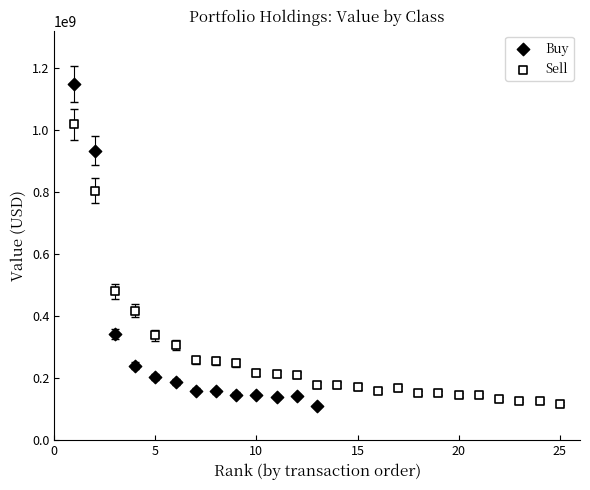

Which series has the widest spread of Y values?

Buy